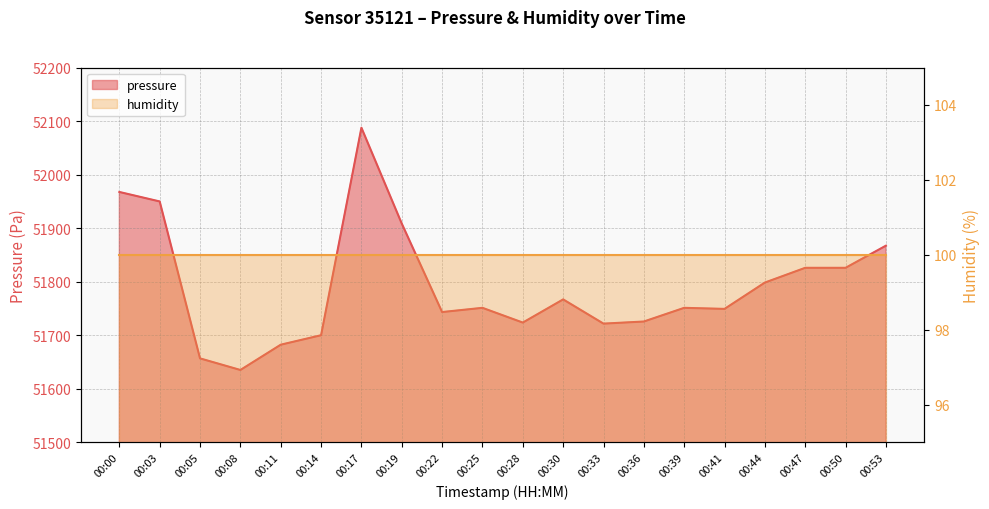

What is the average value?

51791.7